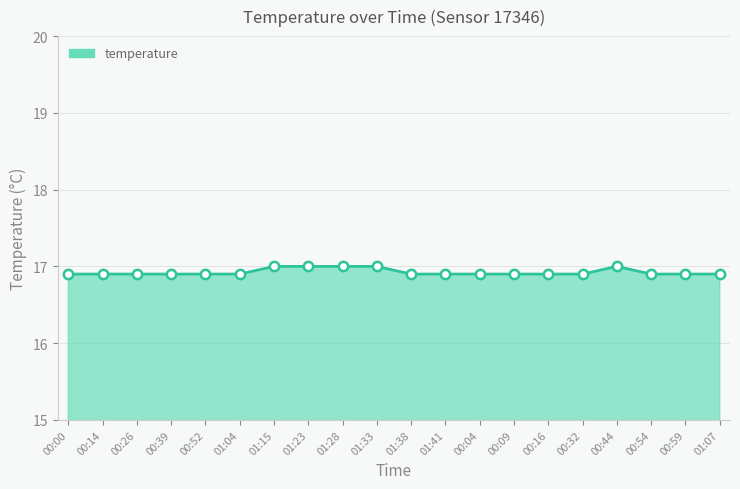

What is the ratio of the value at 00:44 to the value at 00:16?

1.0